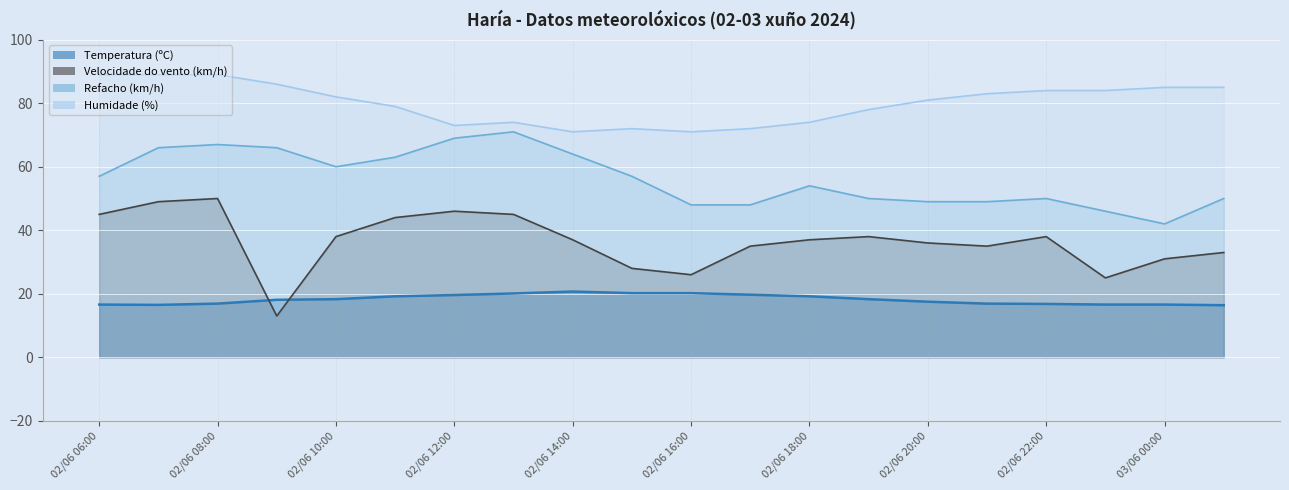

What is the greatest value displayed?

89.0